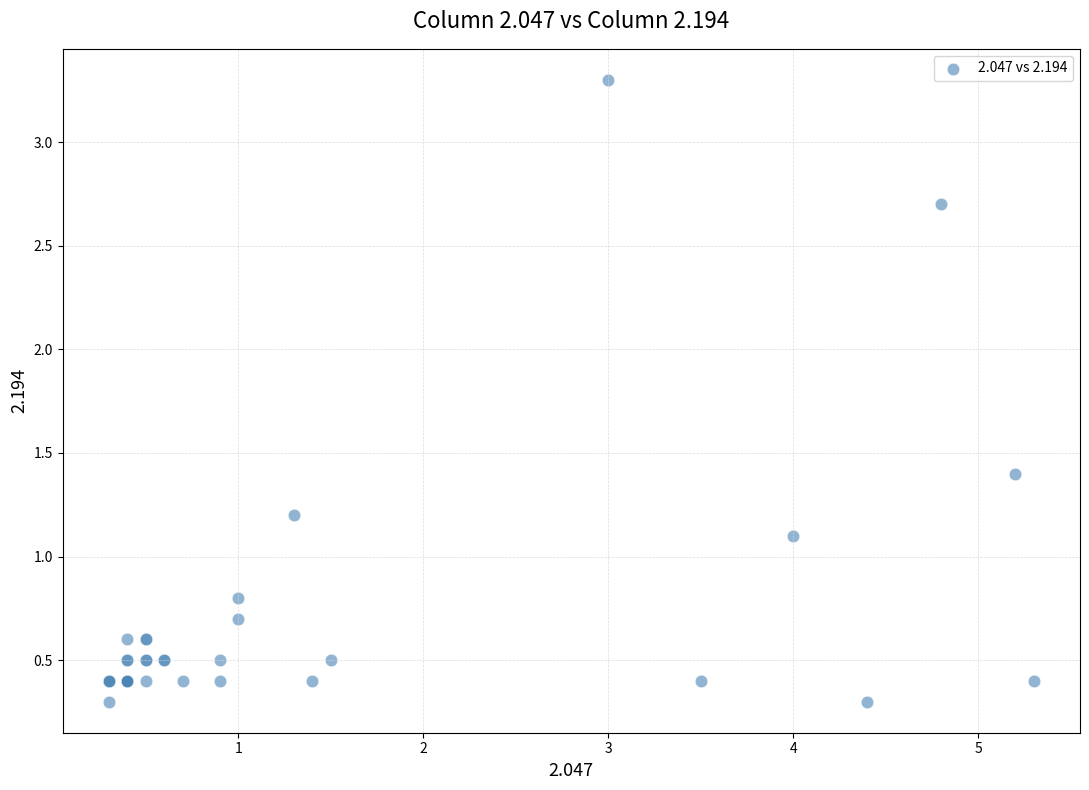

What Y value in the scatter plot is closest to 1?

1.1